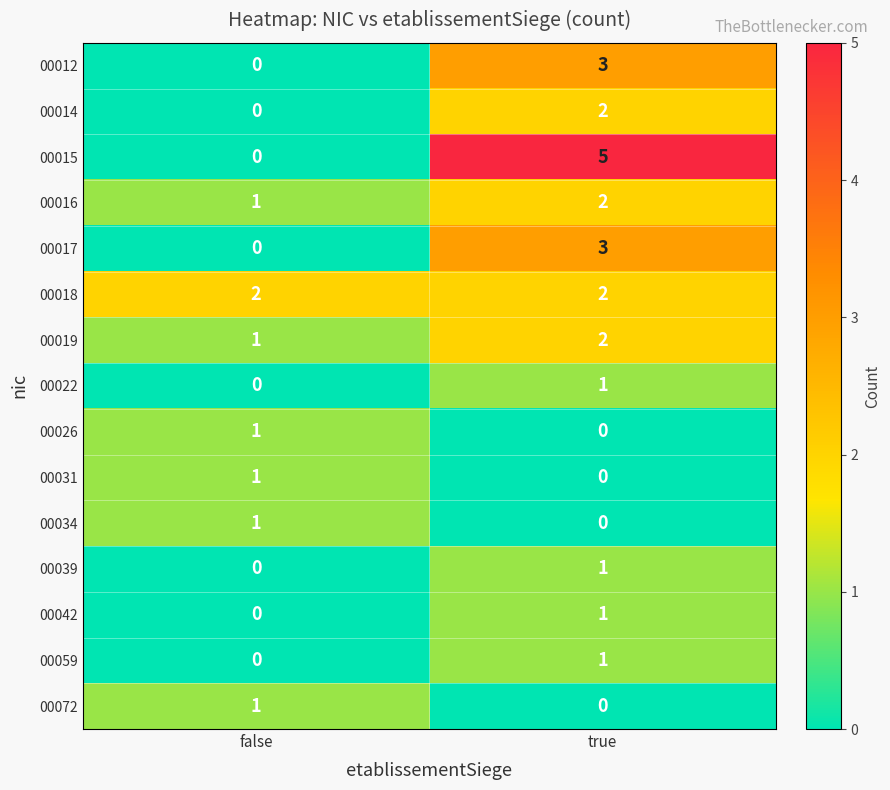

Is it true that 00019 equals 1 at false?

True